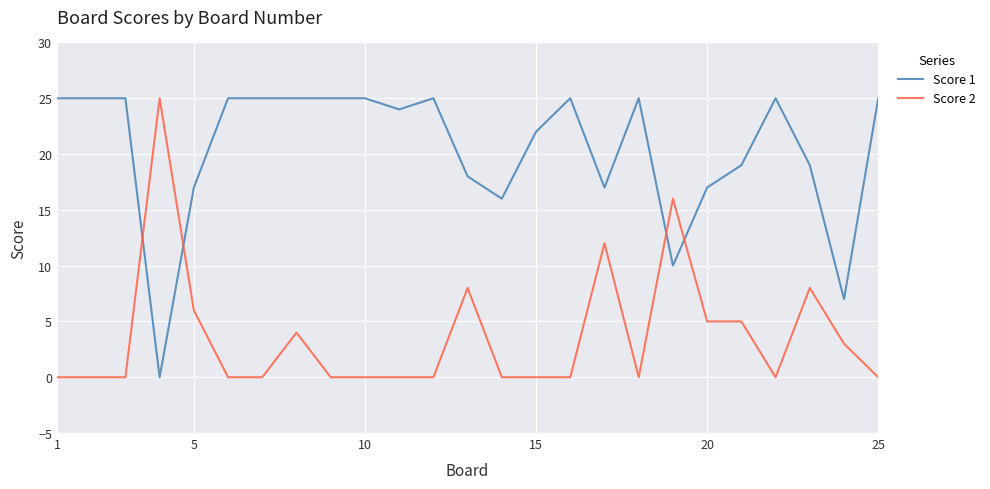

Which series has the largest total across all categories?

Score 1